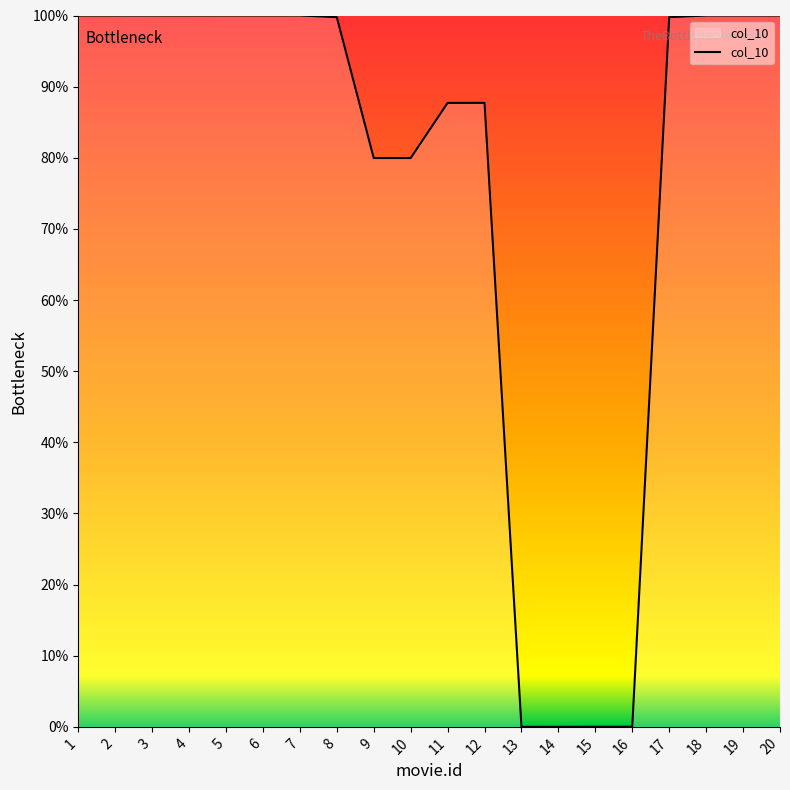

Is it true that the value at 13 is -53.7?

False